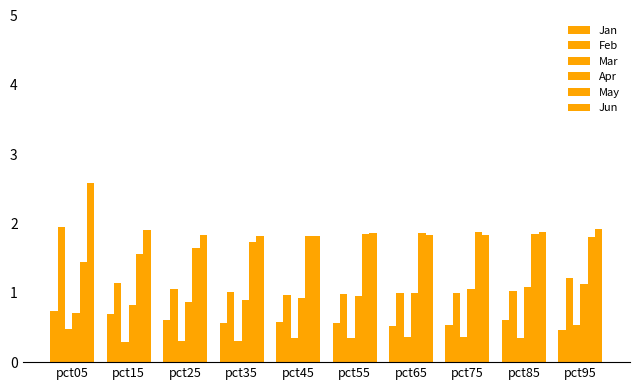

How many categories are shown in the chart?

10